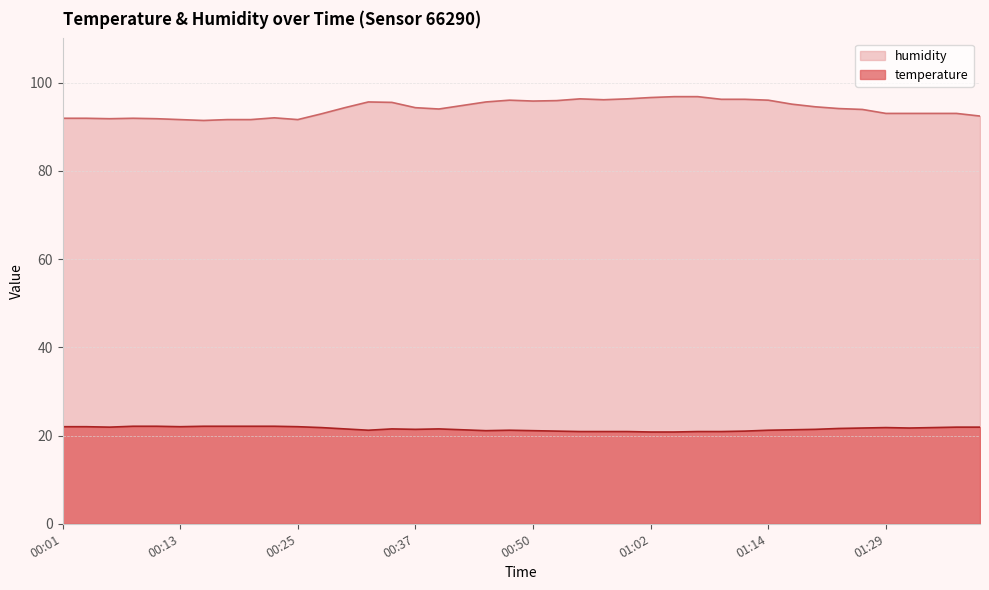

What is the minimum value for temperature?

20.8